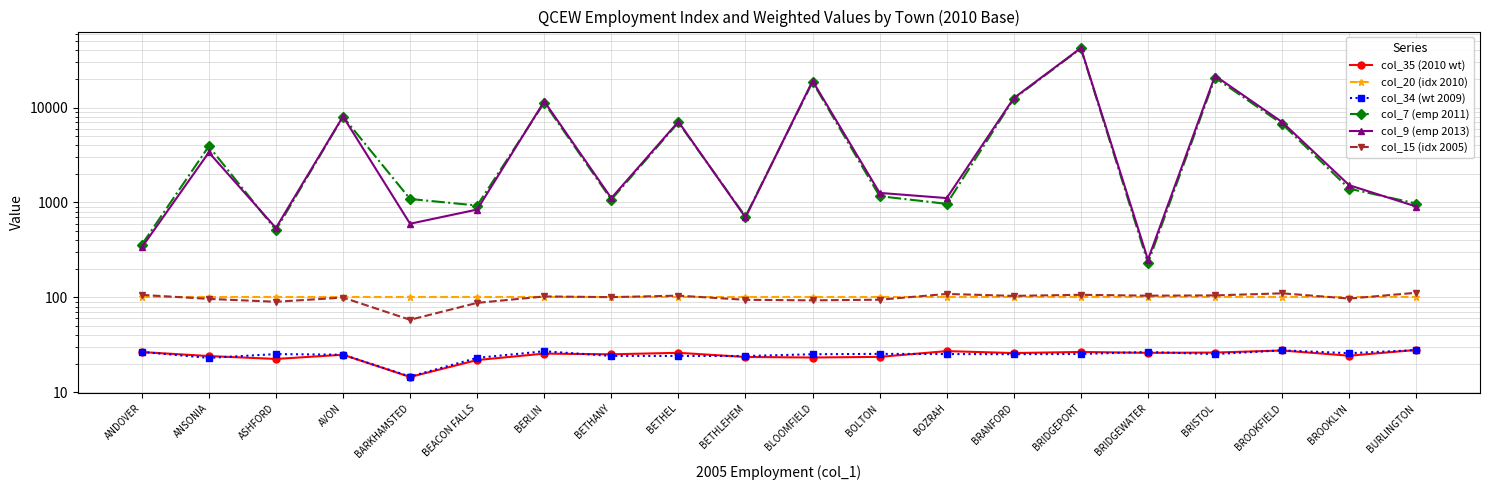

What value does the col_7 (emp 2011) series have at BRISTOL?

20596.0